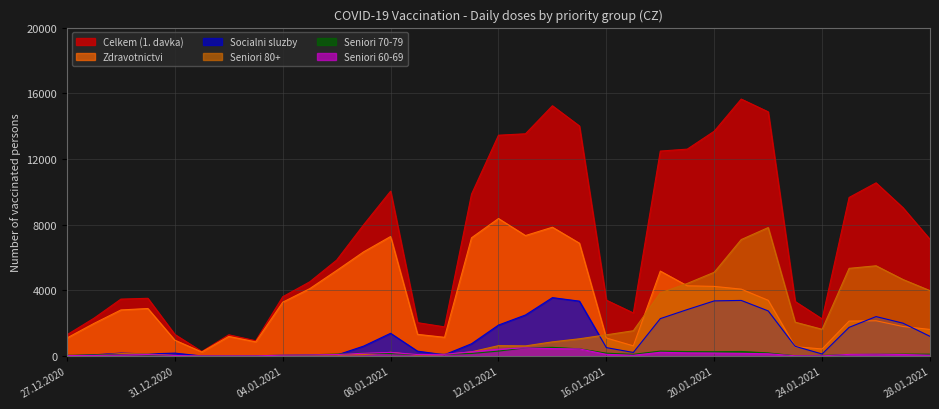

Which category has the lowest value in the Socialni sluzby series?

02.01.2021